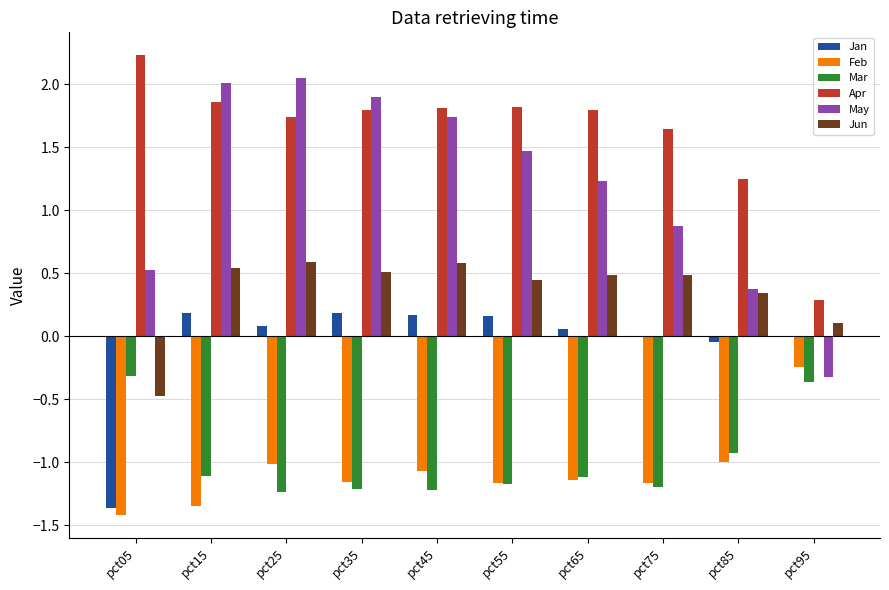

What value does the May series have at pct35?

1.9